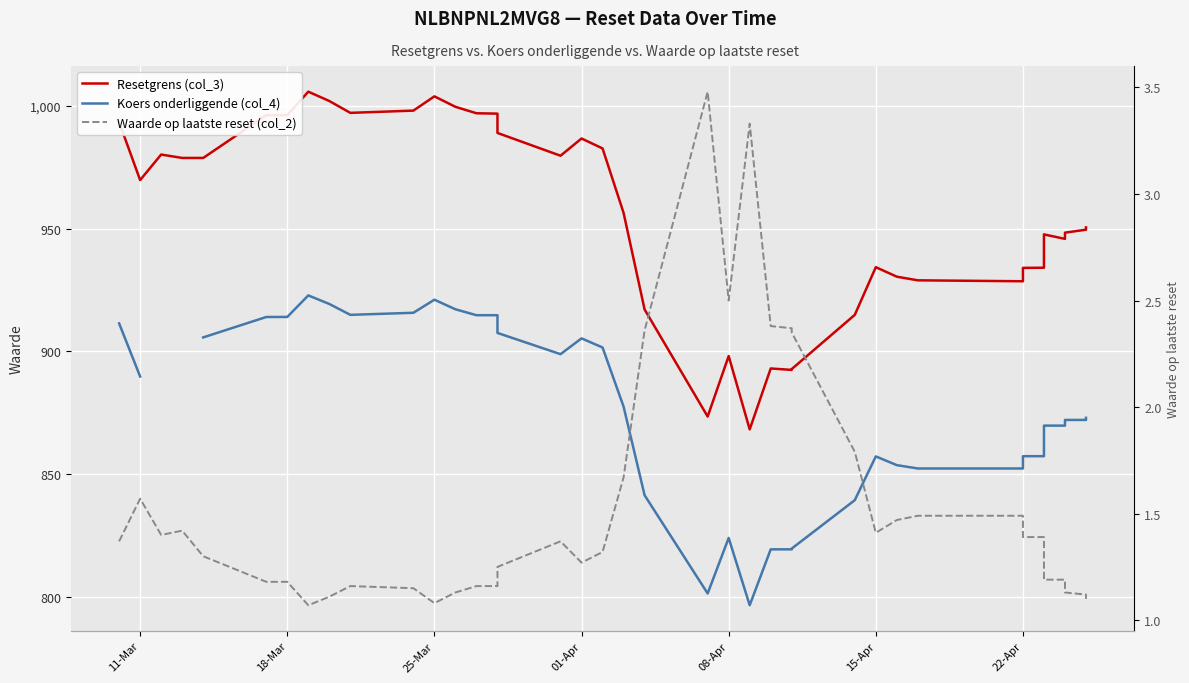

The Koers onderliggende (col_4) series shows 905.2 at 01-Apr. True or false?

True